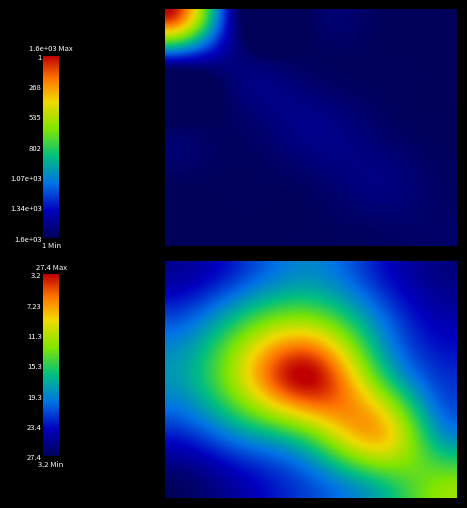

What is the minimum value shown in the chart?

1